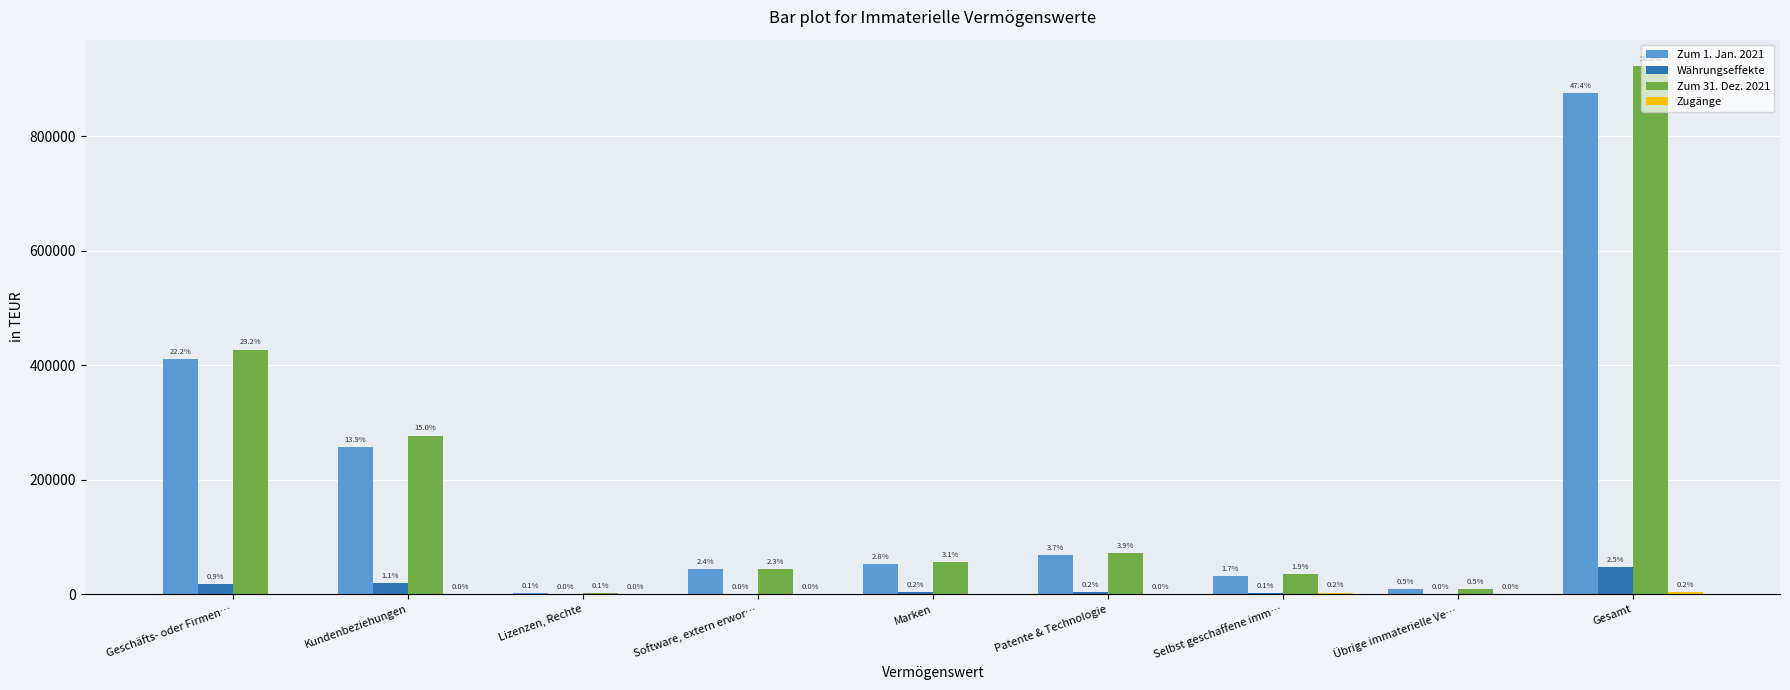

At which category does the chart reach its peak across all series?

Gesamt